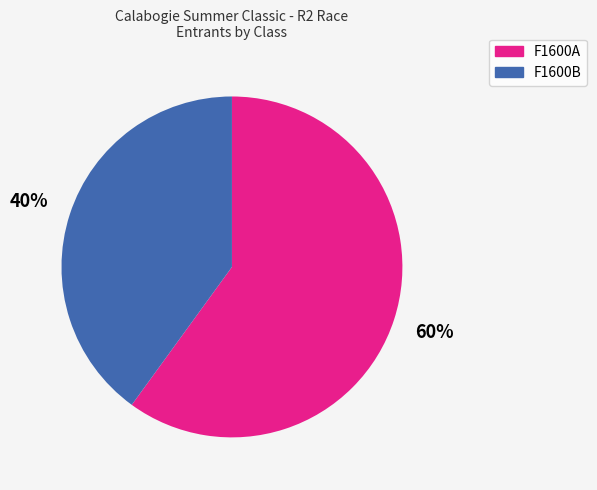

Is it true that F1600A is 60% of the pie?

True